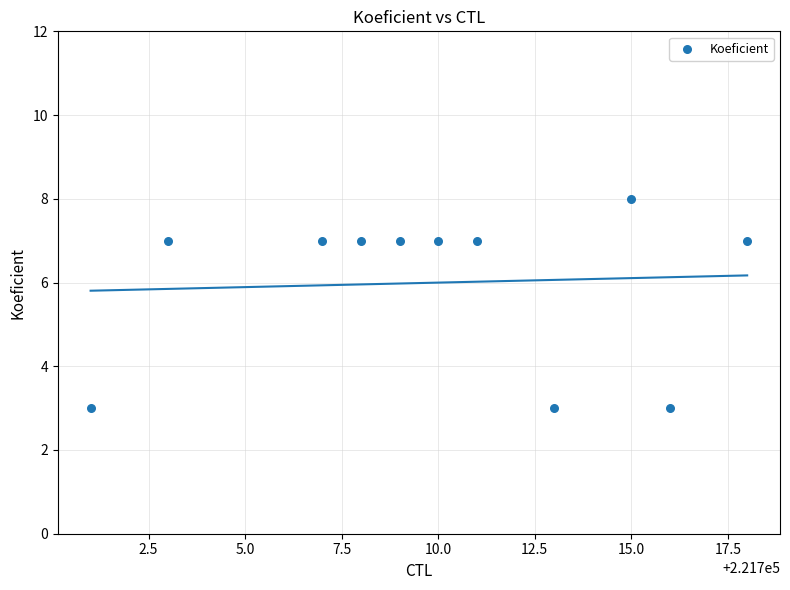

What is the range of Y values (max minus min)?

5